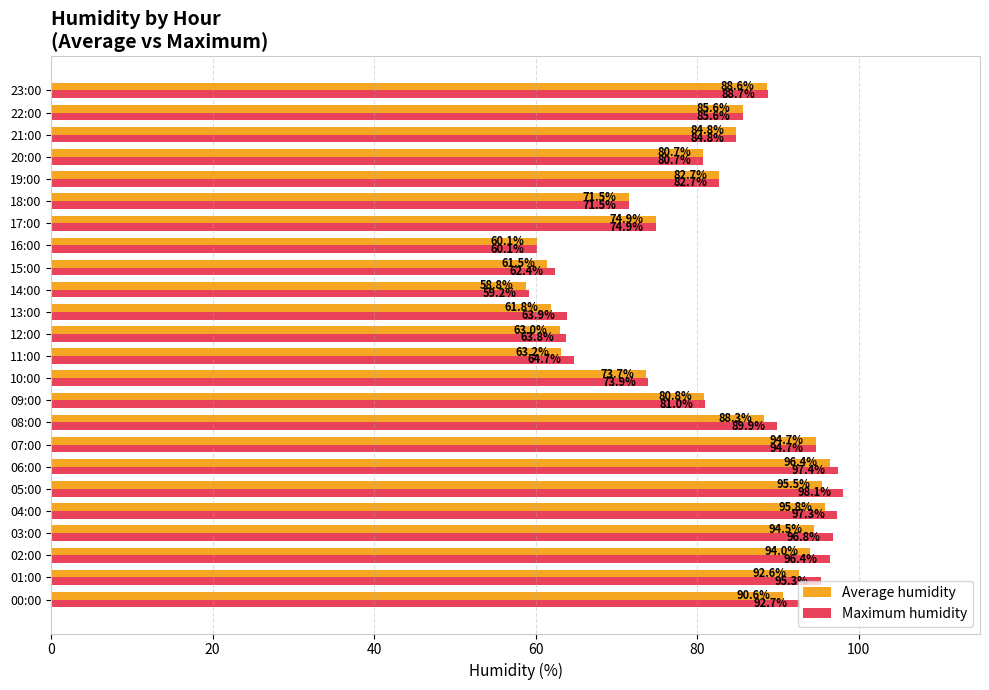

List the series in order of their overall mean, highest first.

Maximum humidity, Average humidity